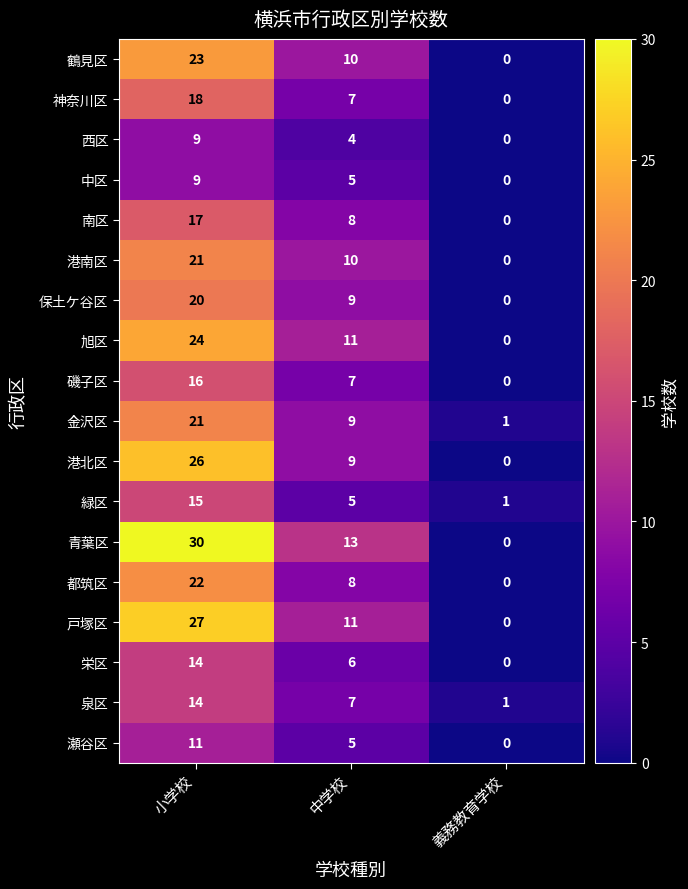

Which series has the largest range (max minus min)?

青葉区